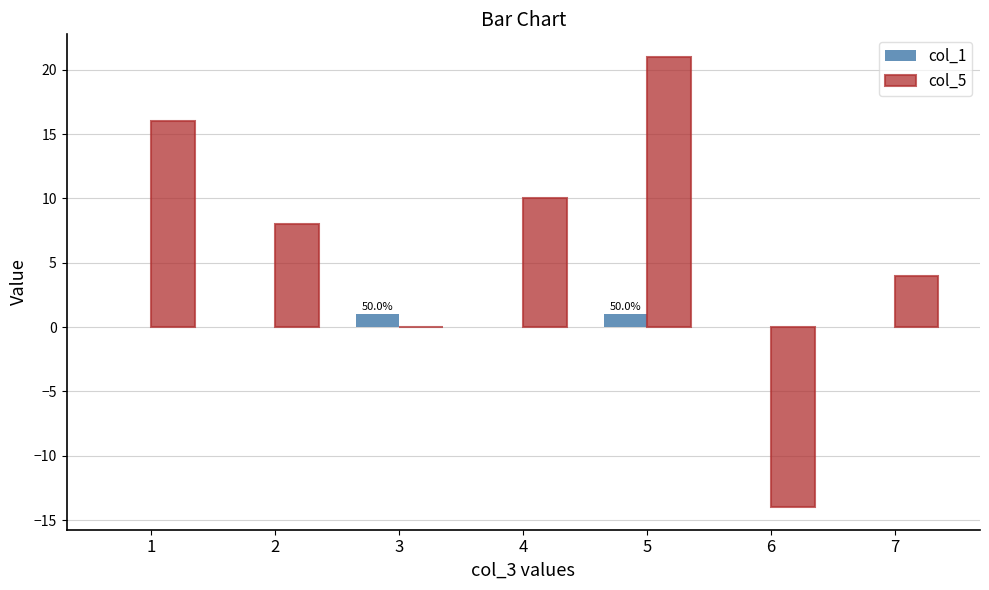

Which series changed the most between 1 and 4?

col_5